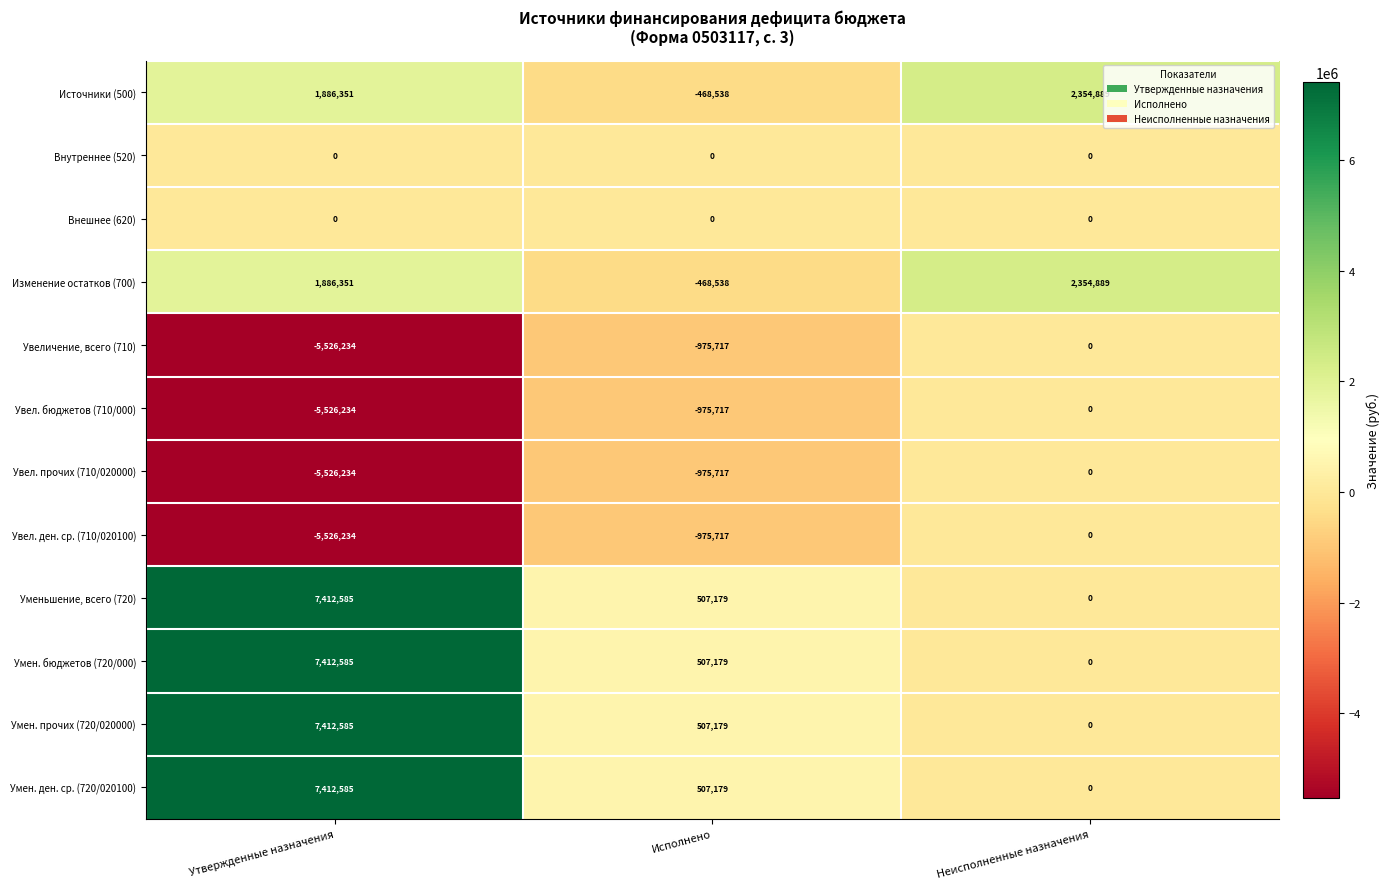

What value does the Увел. бюджетов (710/000) series have at Исполнено, to the nearest 10?

-975720